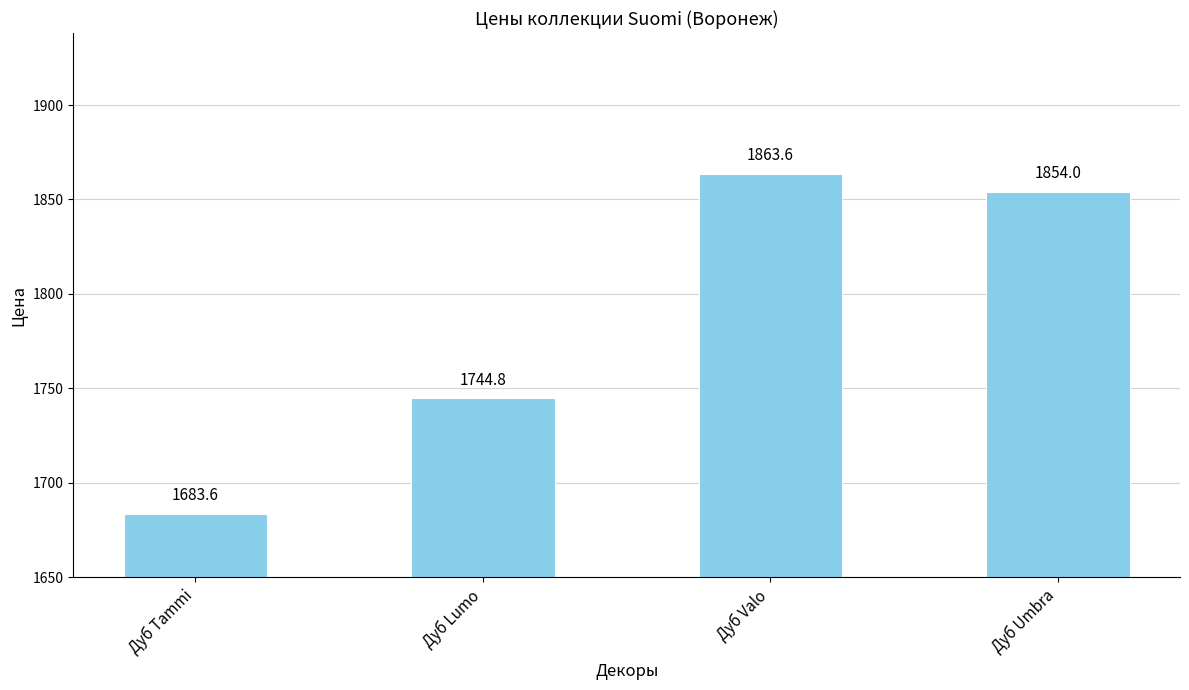

What is the label of the 4th bar from the right?

Дуб Tammi